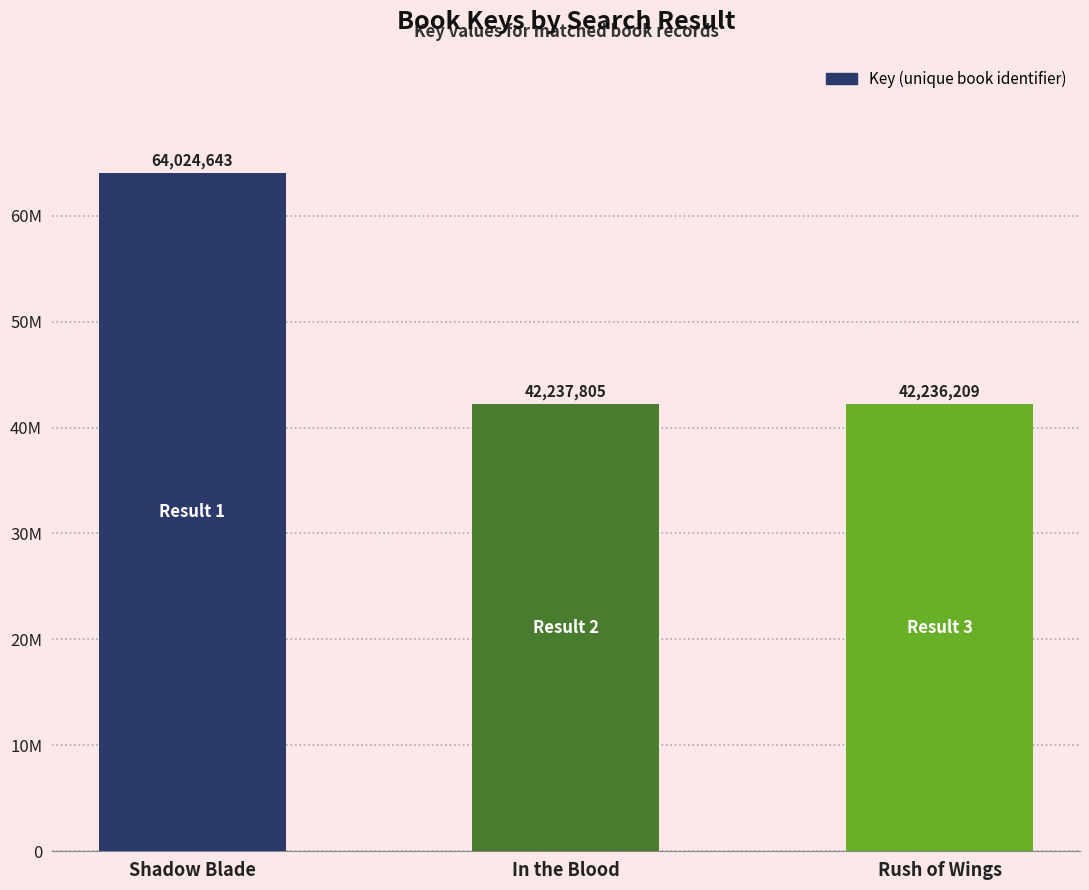

Which has a higher value, Rush of Wings or Shadow Blade?

Shadow Blade